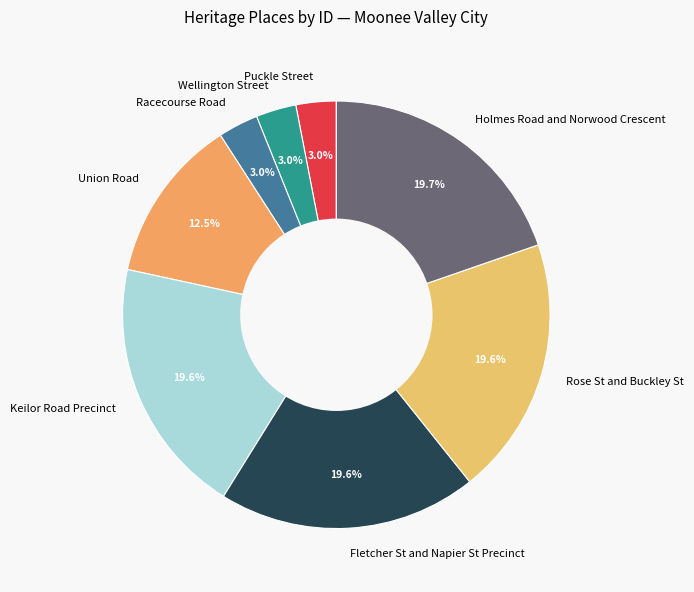

Combined, do Rose St and Buckley St and Wellington Street account for over 50%?

No